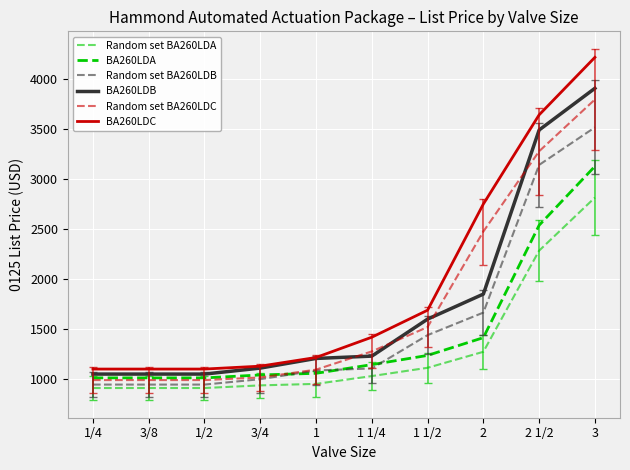

How many lines are shown in the chart?

6